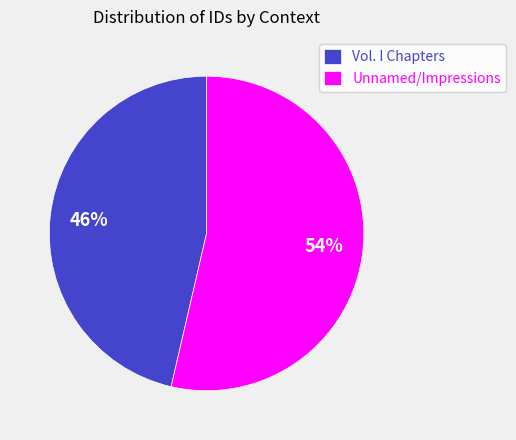

How many slices are in this pie chart?

2